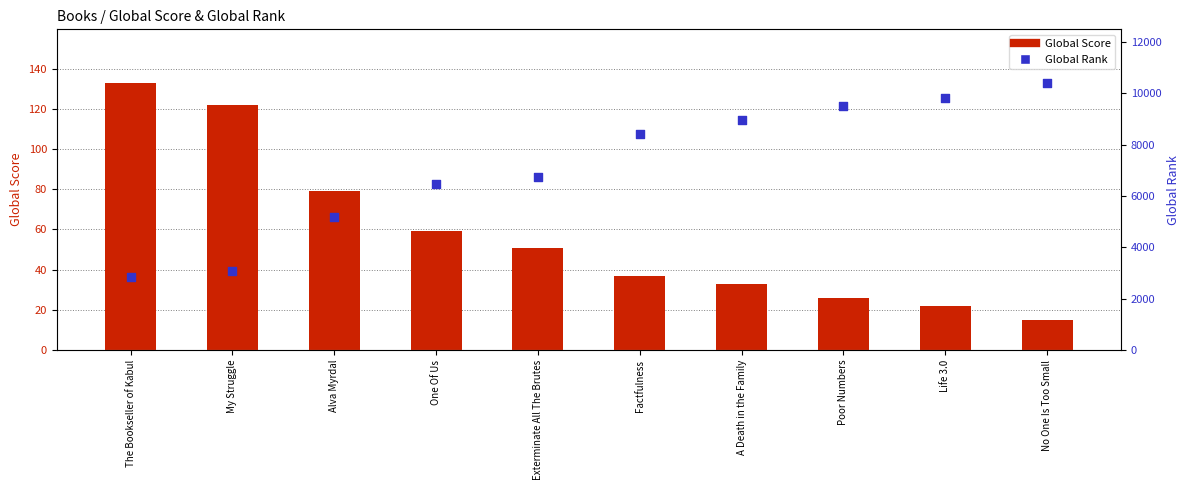

Is the value of Global Score at Alva Myrdal greater than the value of Global Rank at Exterminate All The Brutes?

No